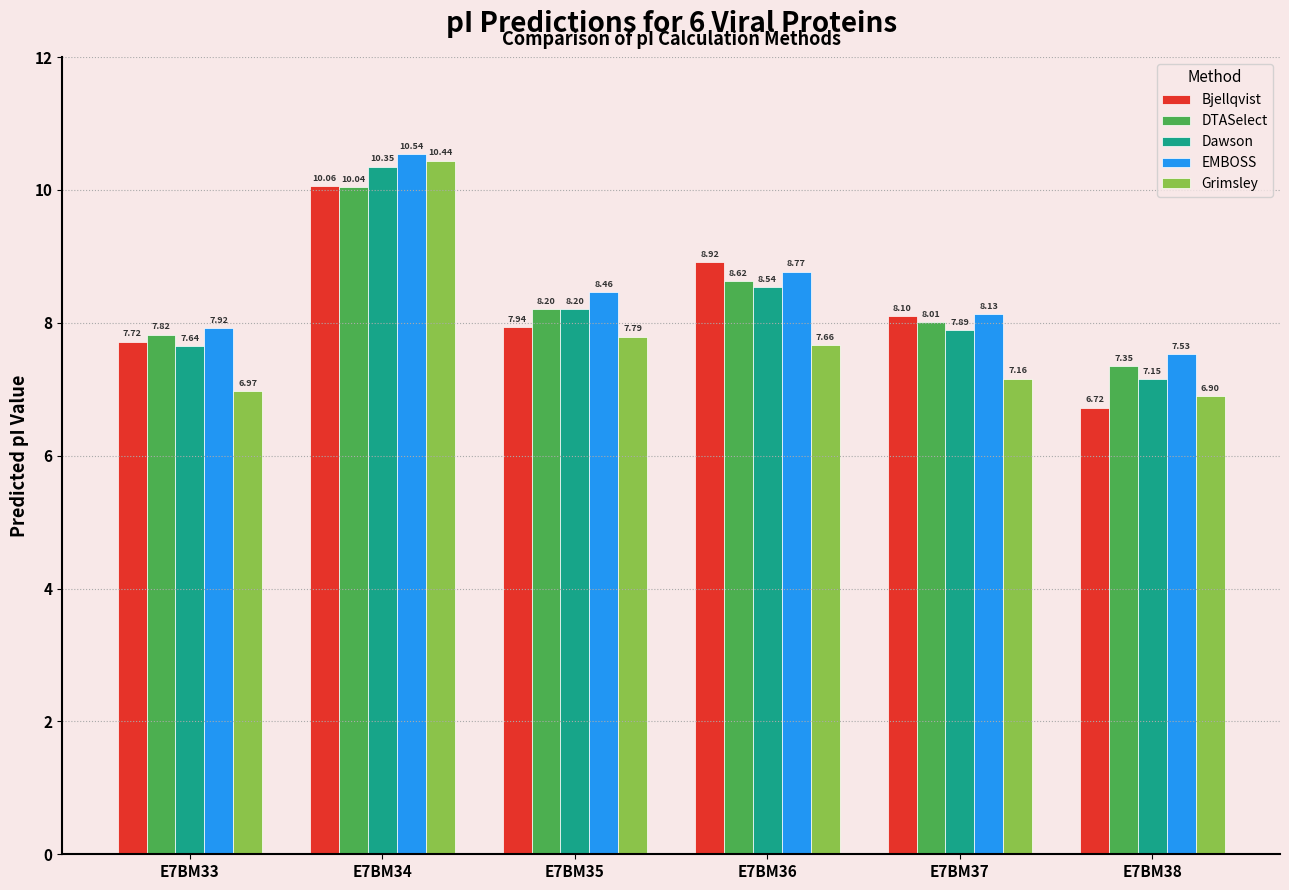

How many values in the DTASelect series exceed 8?

4